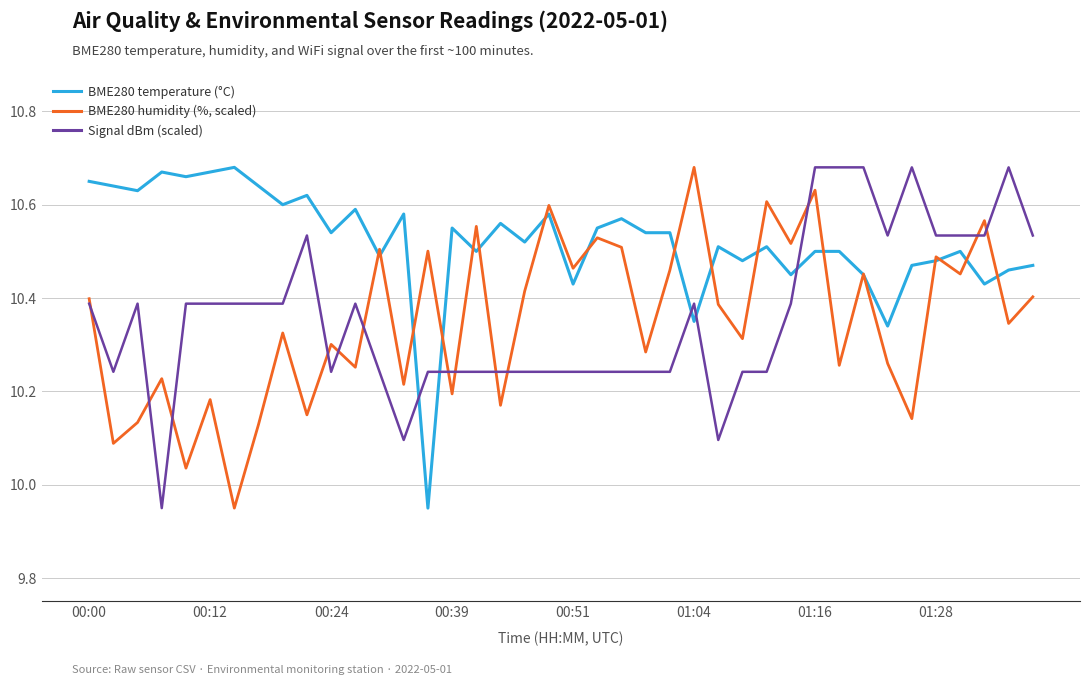

Which series has the largest total across all categories?

BME280 temperature (°C)